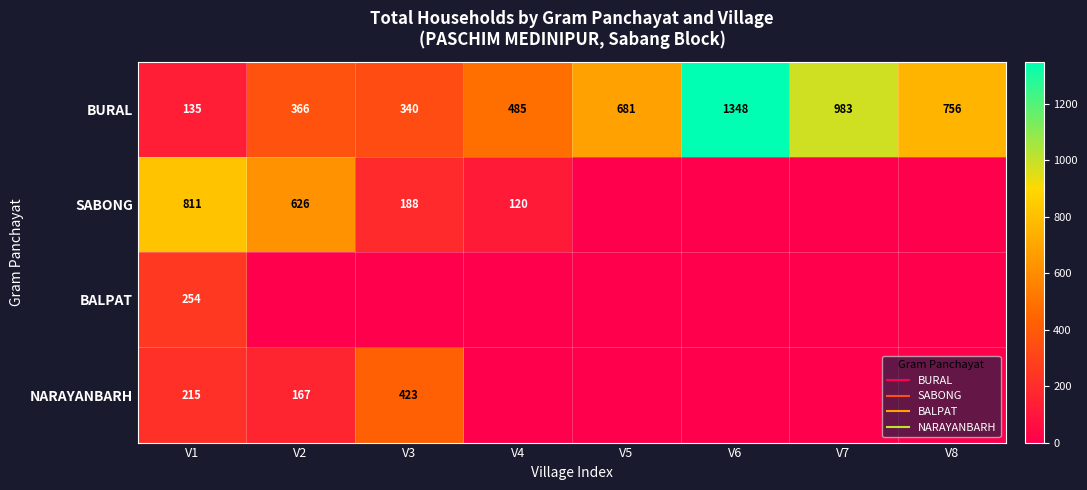

The value of BURAL at V2 is 607. True or false?

False